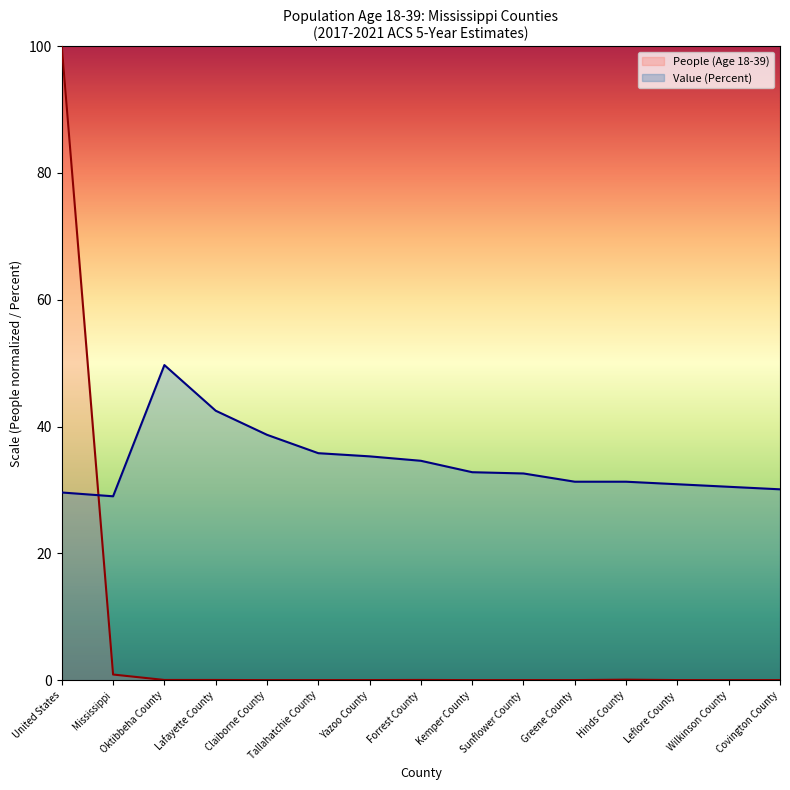

Between Mississippi and Tallahatchie County, which is larger?

Mississippi